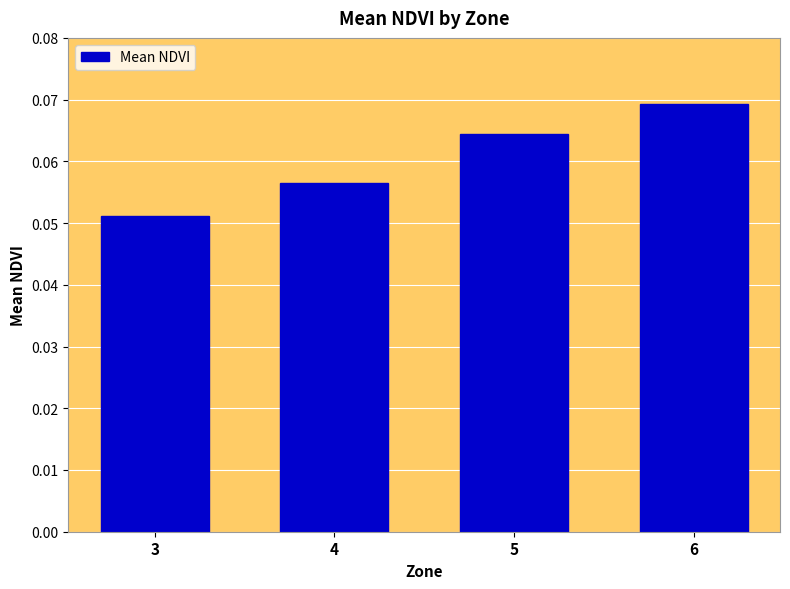

How many bars are there in total?

4